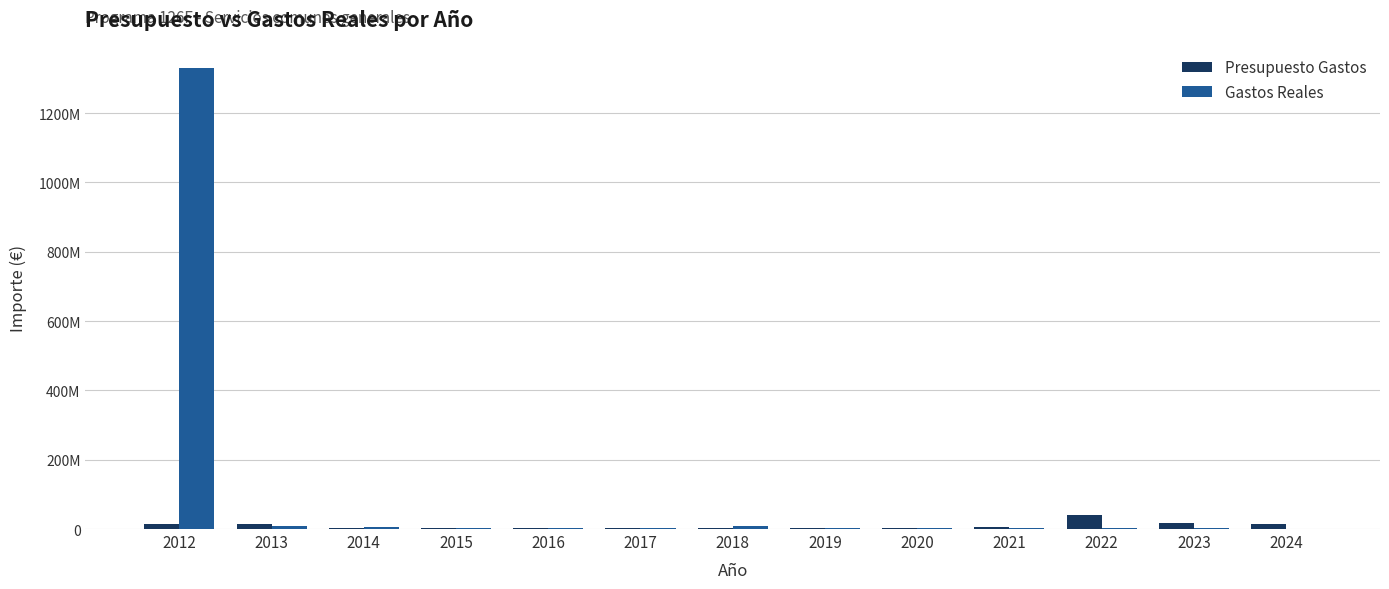

What is the total value across all series at 2012?

1341846842.2